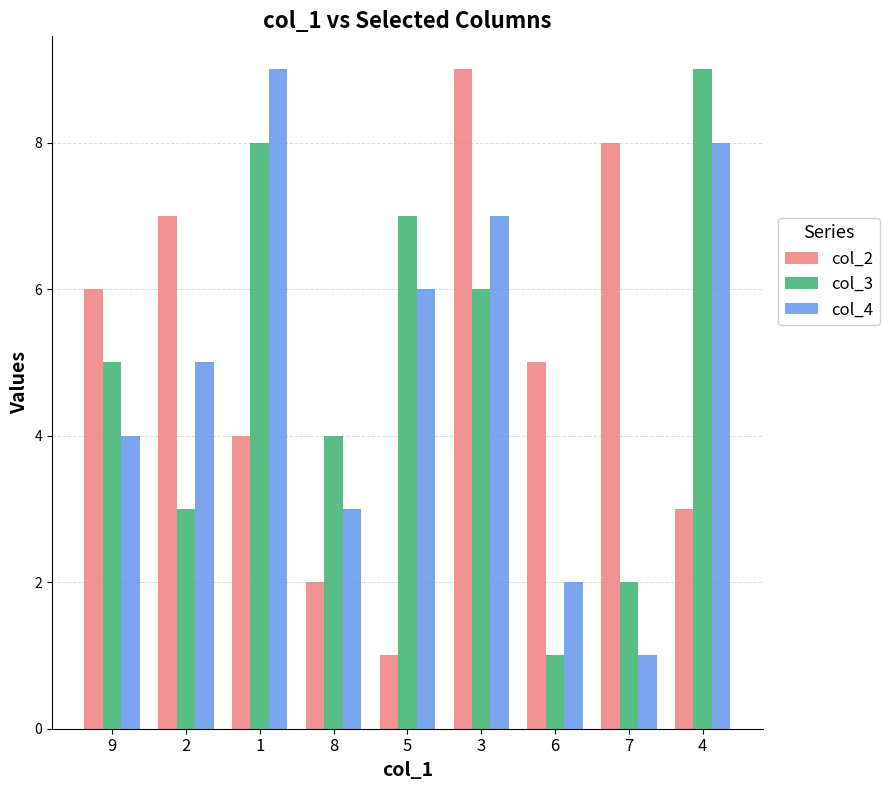

How many data points does each series have?

9